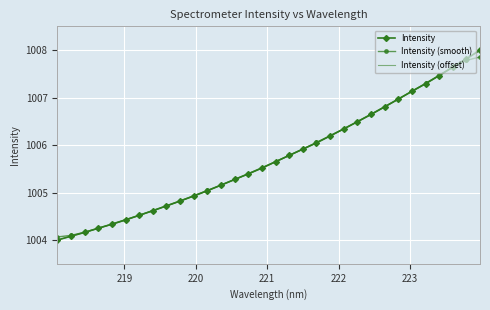

Which series has the largest range (max minus min)?

Intensity